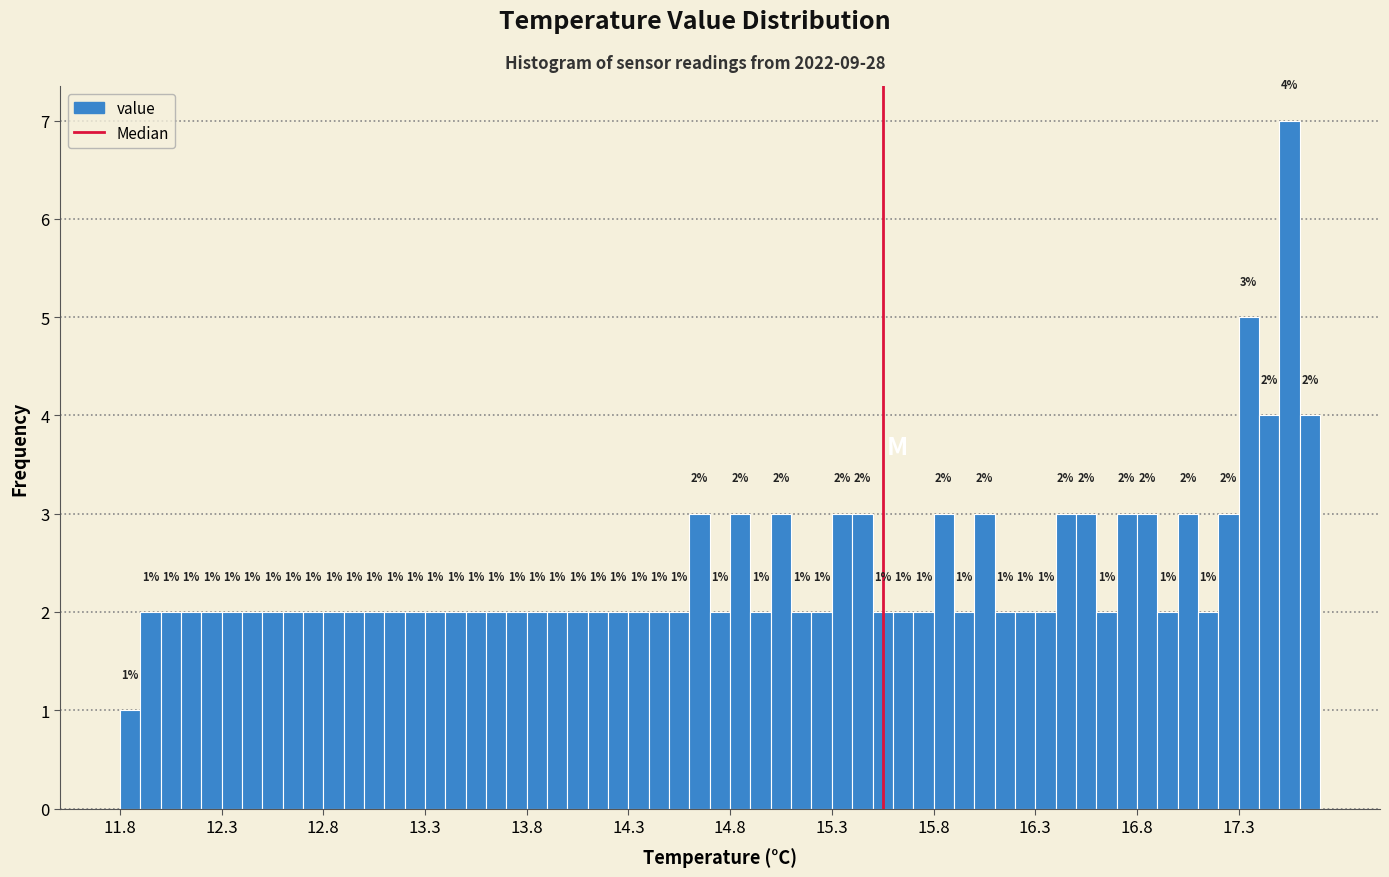

Read against the x-axis, roughly where is the centre of the tallest bar?

17.55